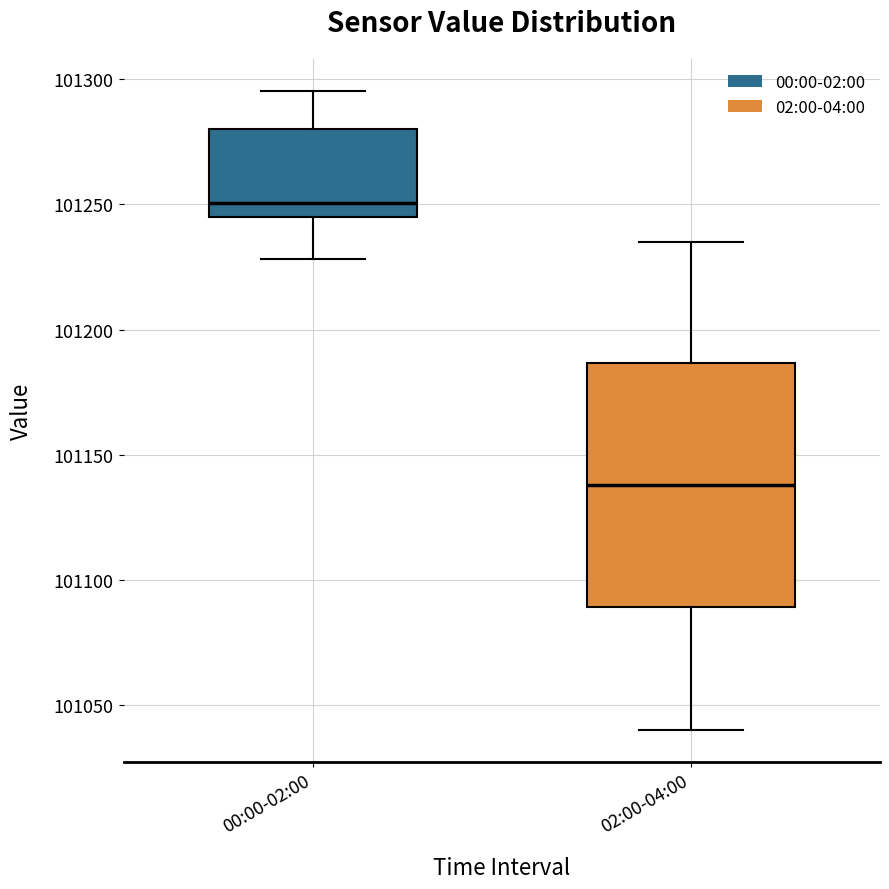

Reading left to right, transcribe this box plot: for each box, give where its median line is, the range the box spans, and where its two whiskers end, as read against the y-axis. The values are not printed on the chart, so give them approximately, as read against the axis.

00:00-02:00: median 101250, box 101245 to 101280, whiskers 101230 to 101295
02:00-04:00: median 101140, box 101090 to 101185, whiskers 101040 to 101235